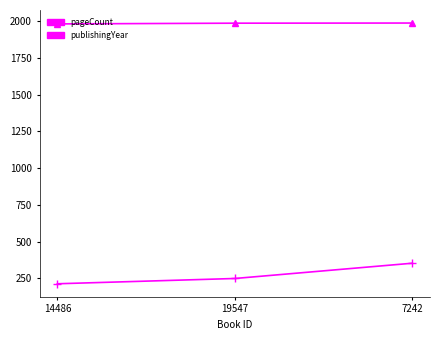

At which category is the sum across all series the highest?

7242